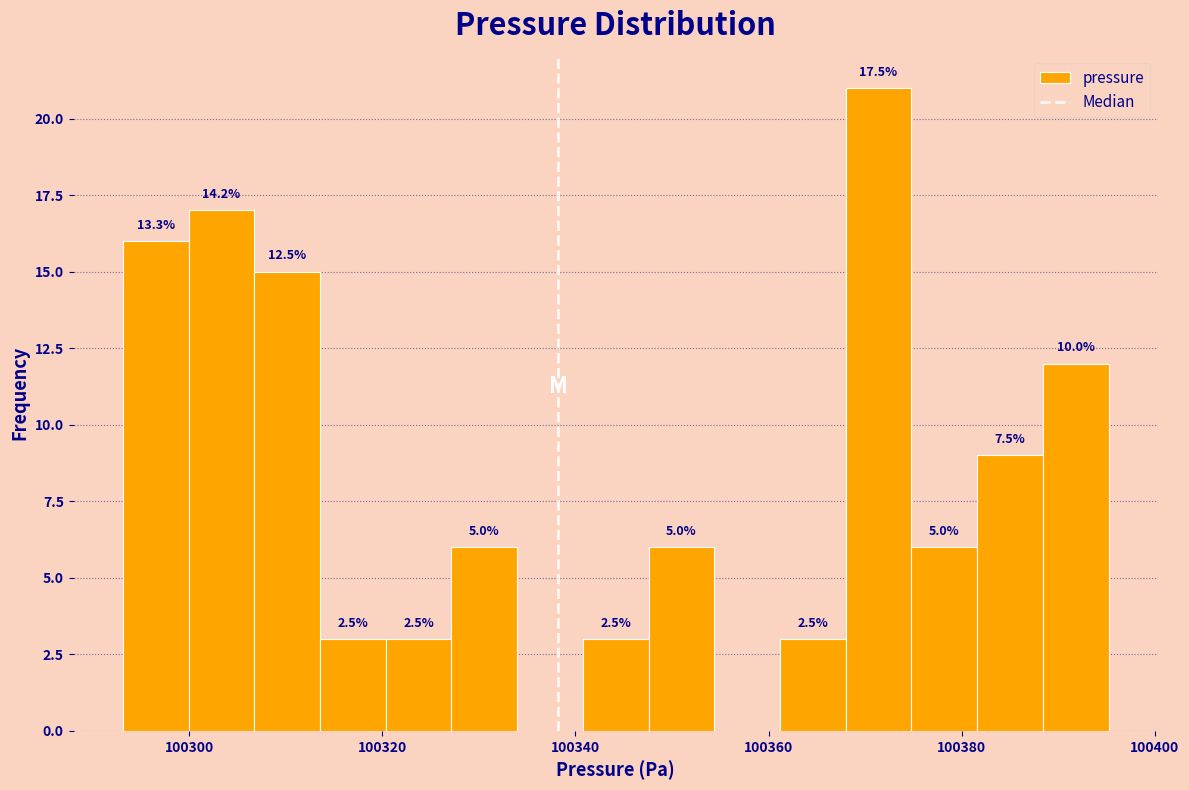

Around what value on the x-axis is the tallest bar? Give the approximate position of its centre, as read against the axis.

100372